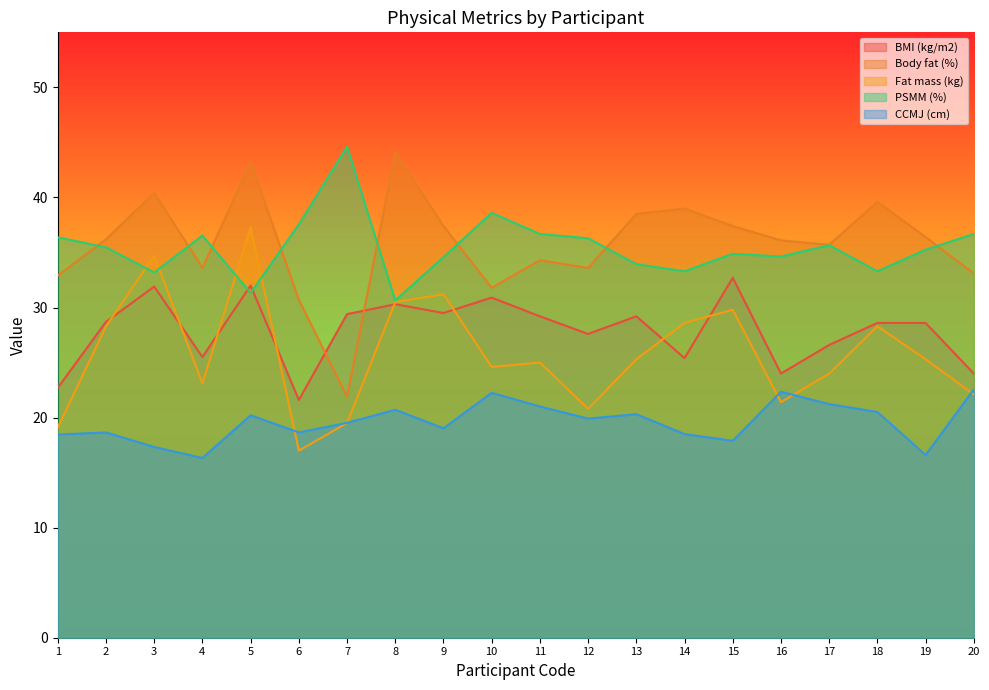

Where do Body fat (%) and PSMM (%) first cross each other?

1 and 2